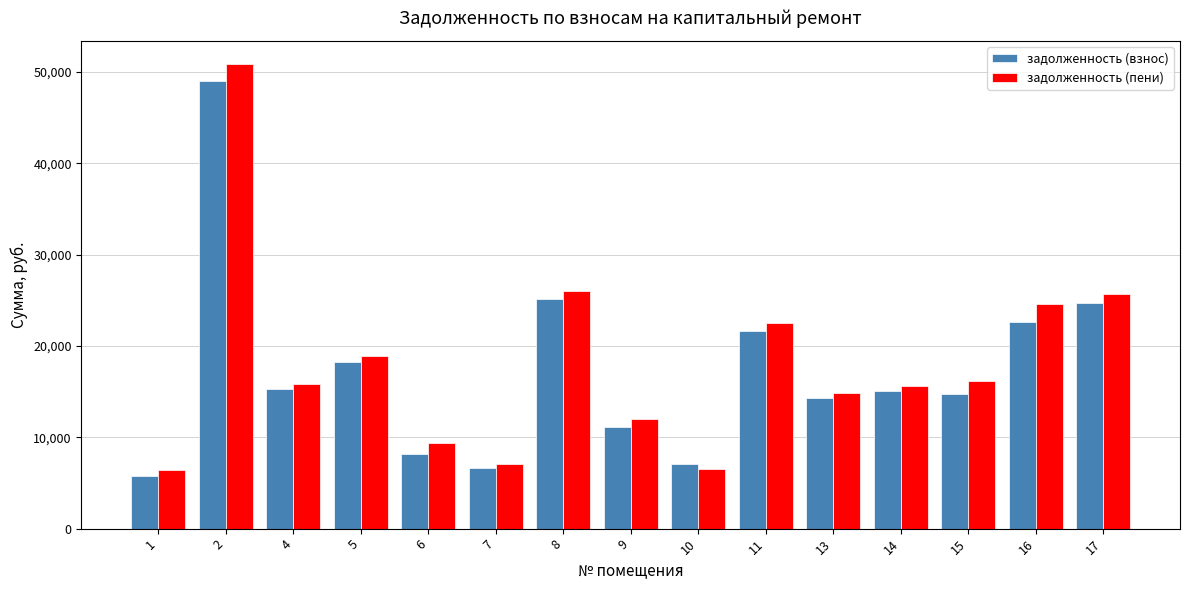

Is the value of задолженность (взнос) at 7 greater than the value of задолженность (пени) at 9?

No